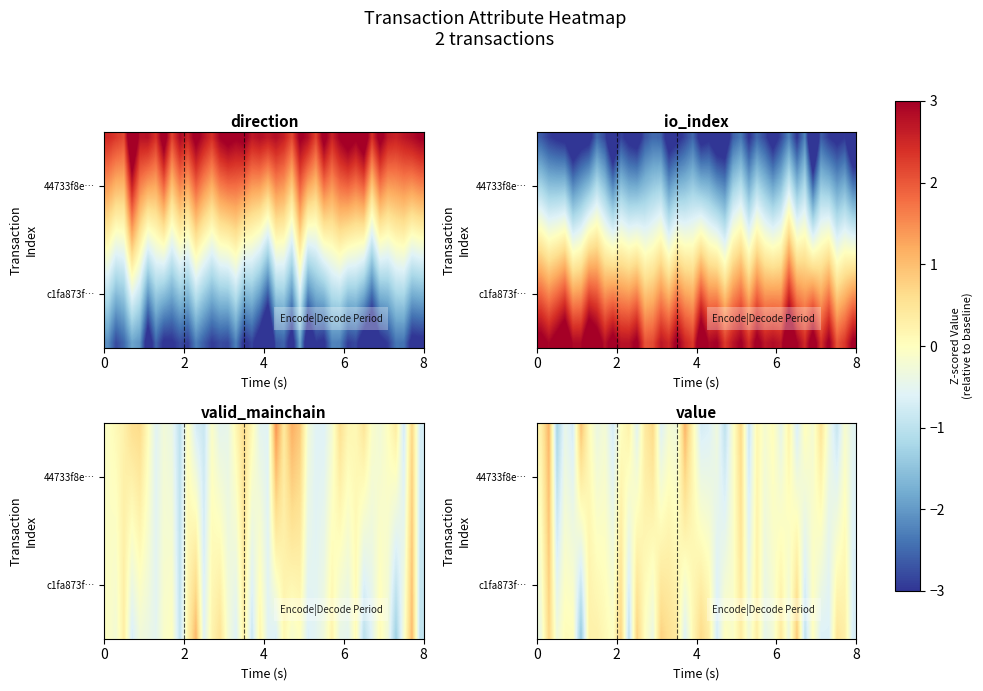

At which category is the sum across all series the highest?

2